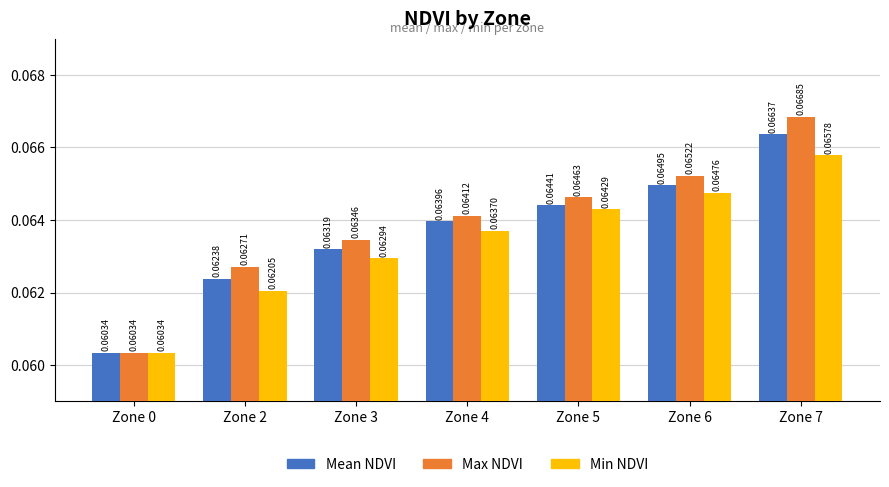

At Zone 7, list the series in order from largest to smallest.

Max NDVI, Mean NDVI, Min NDVI